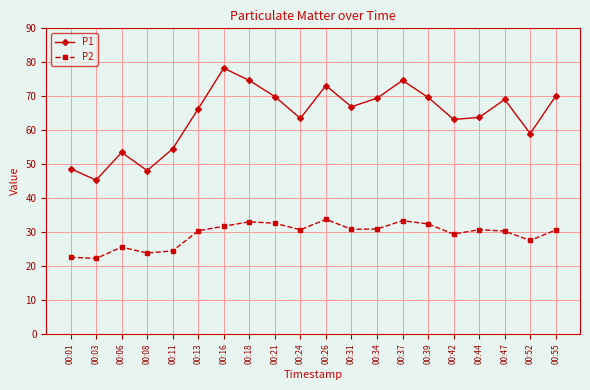

What is the value of the P2 point at the 20th from the left?

30.6